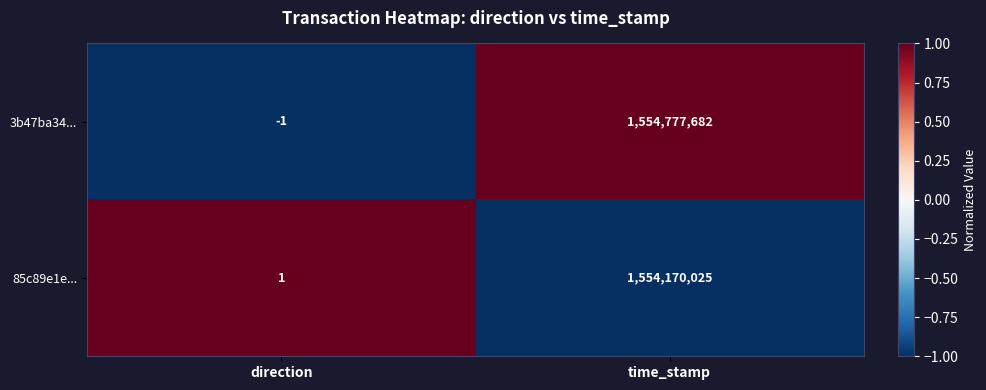

What is the difference between the 85c89e1e... values at time_stamp and direction?

1554170024